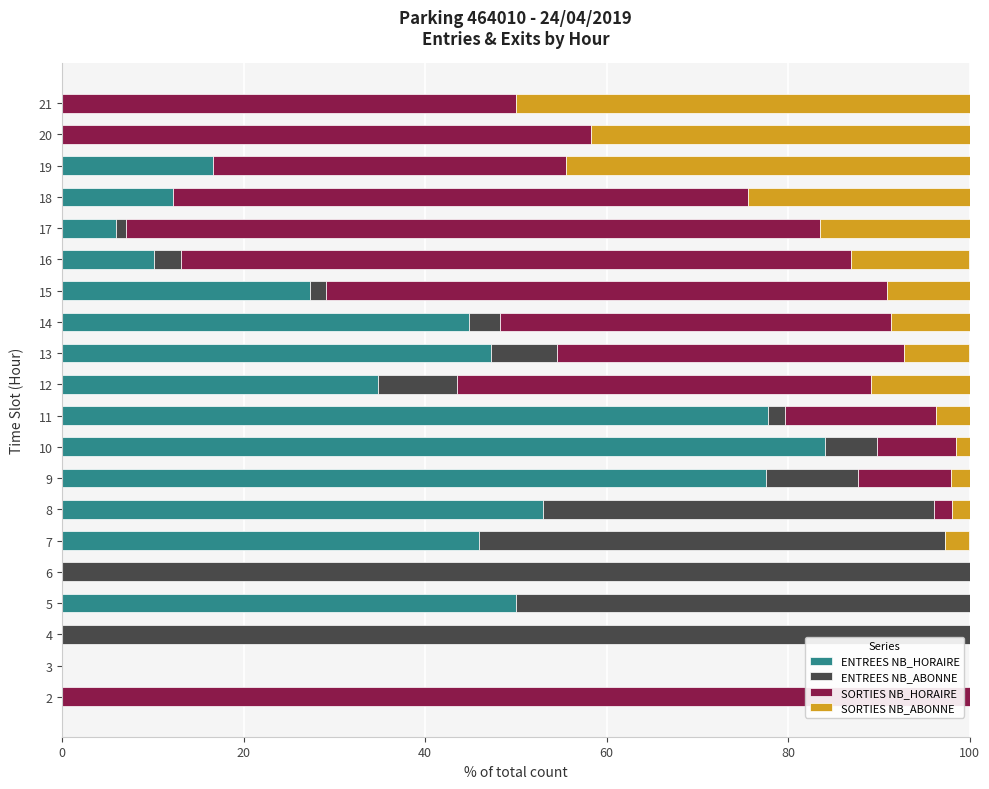

What is the total value across all series at 14?

100.0